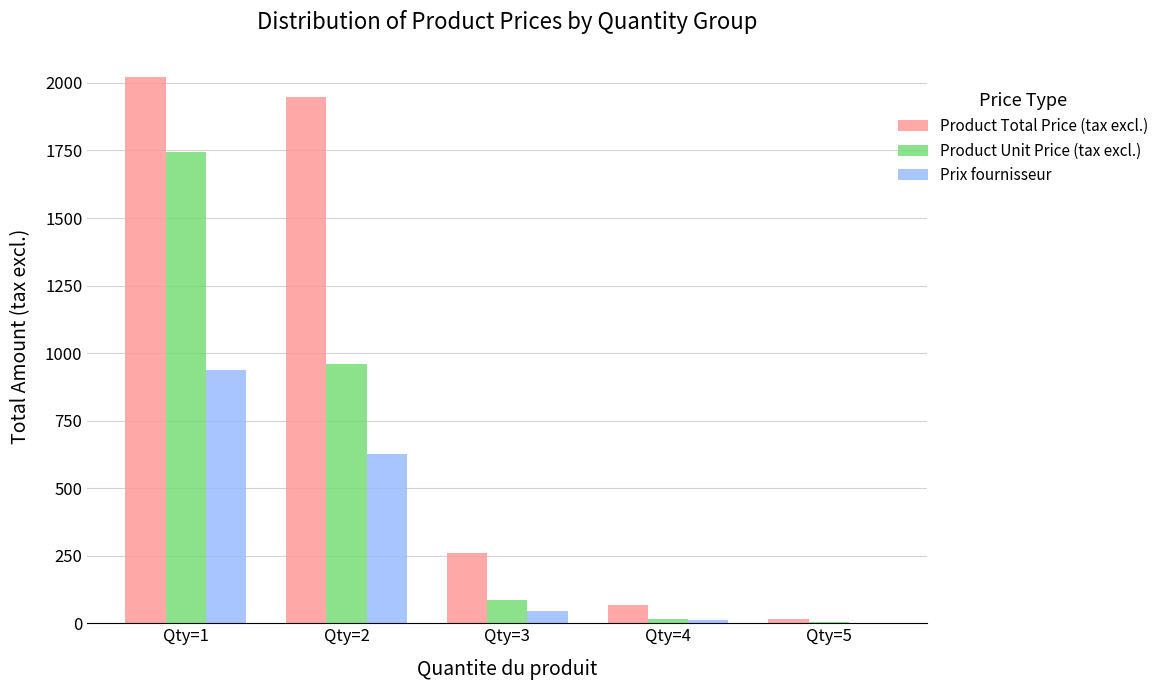

Where is Product Unit Price (tax excl.) nearest to the value 874?

Qty=2